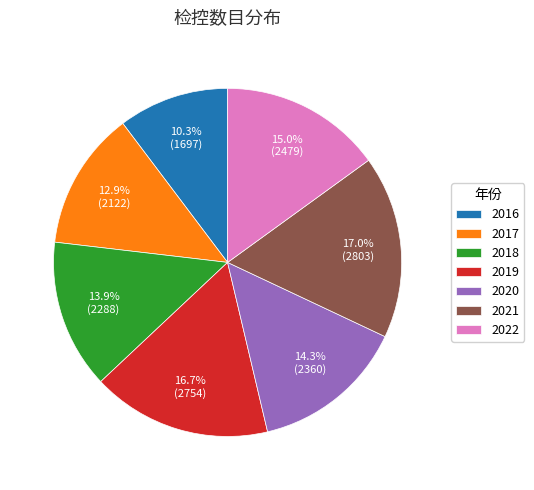

How many slices are in this pie chart?

7